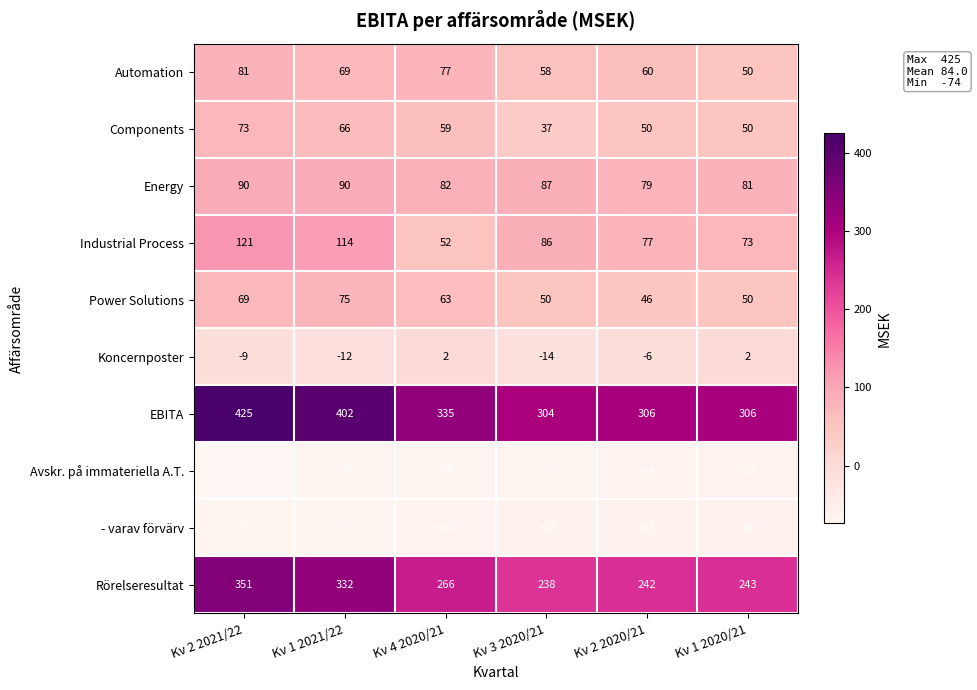

What is the difference between the maximum and minimum values in the Energy series?

11